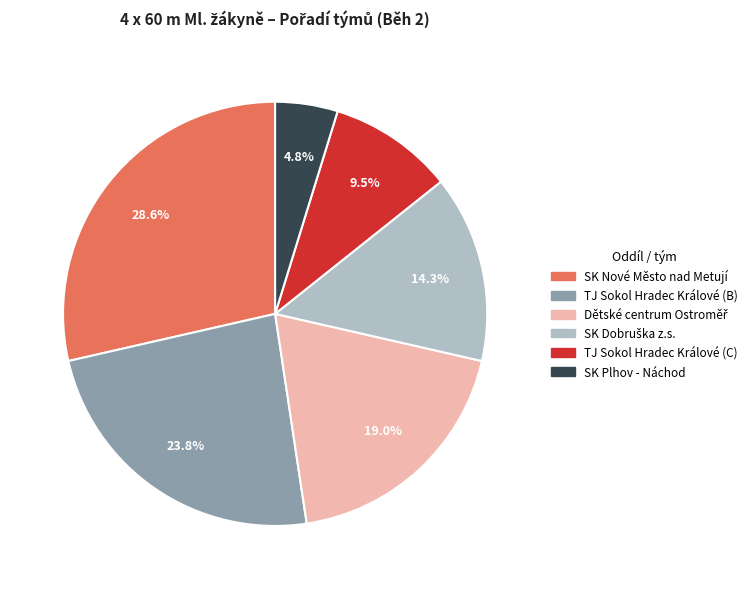

To the nearest percent, what is the difference between the largest and smallest slice percentages?

24%